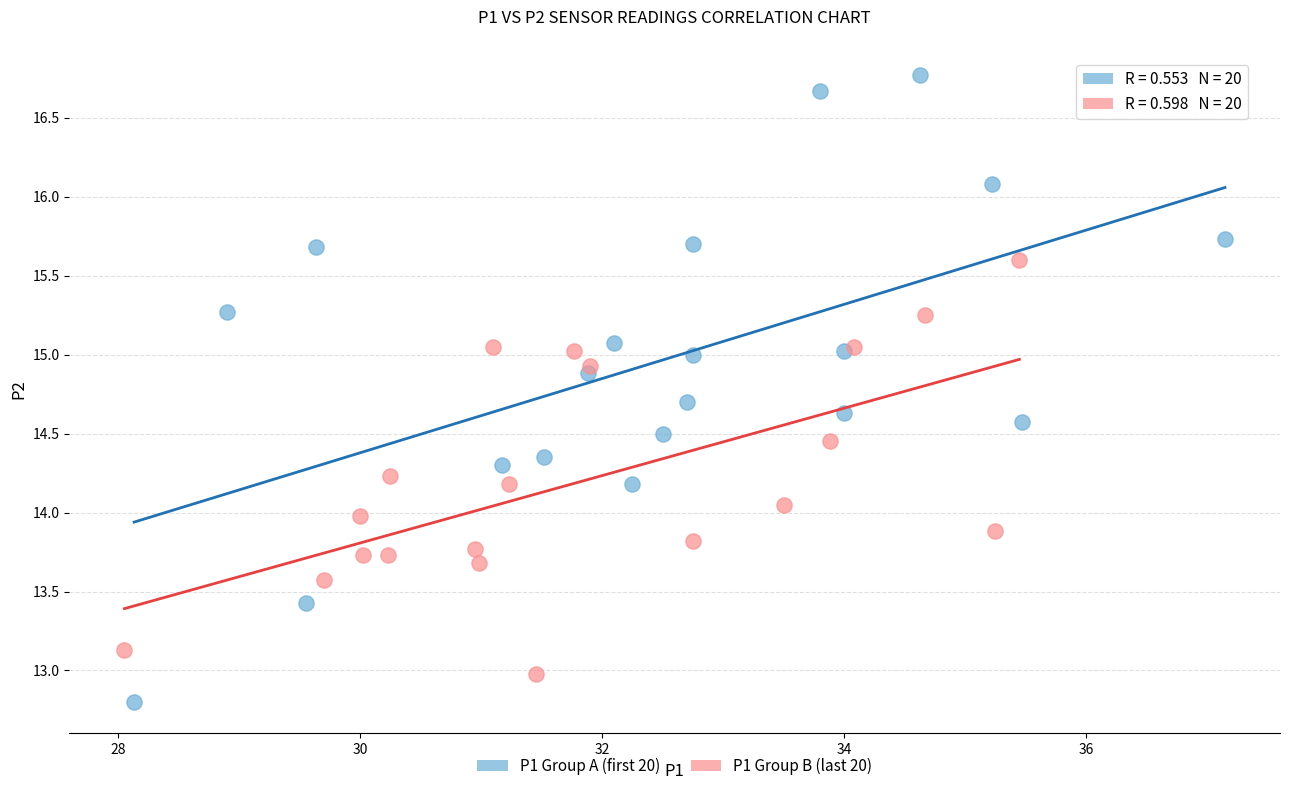

Which series has the widest spread of Y values?

P1 Group A (first 20)